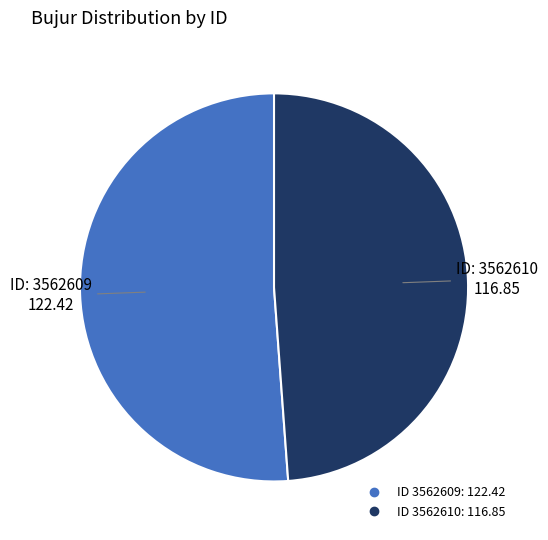

How many slices are in this pie chart?

2